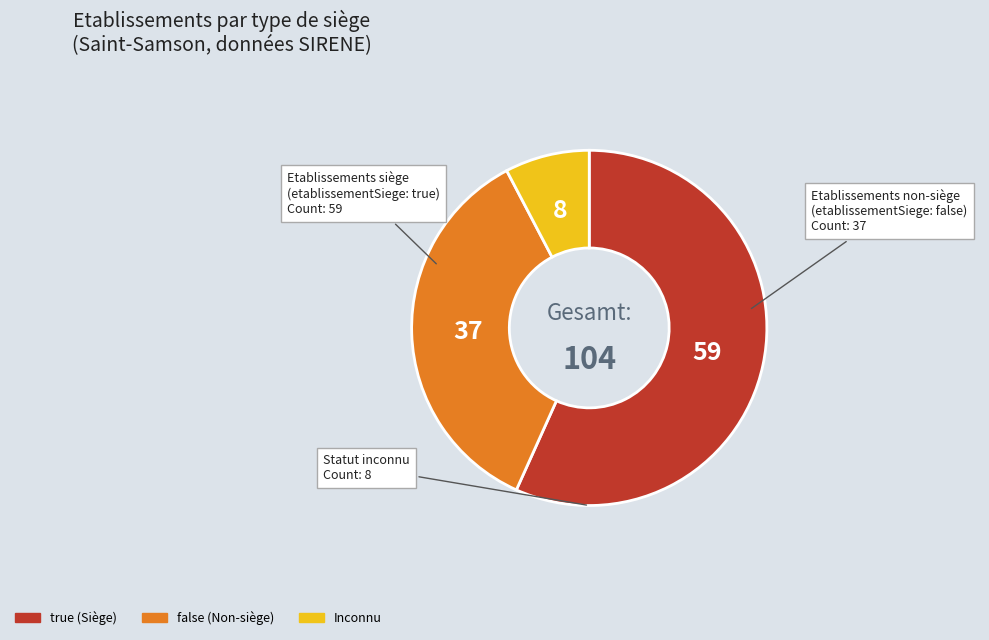

What is the ratio of the value at false (Non-siège) to the value at true (Siège)?

0.6